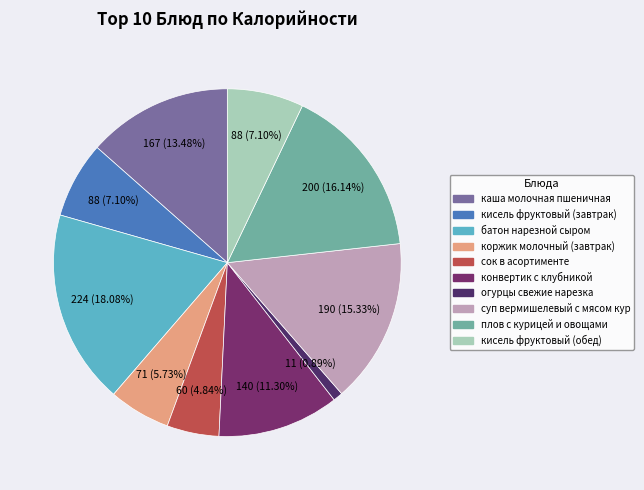

How many slices are in this pie chart?

10